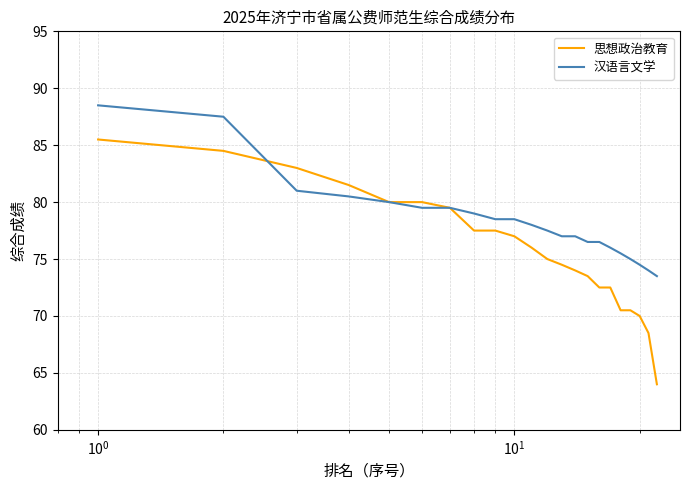

How many distinct data groups are displayed?

2